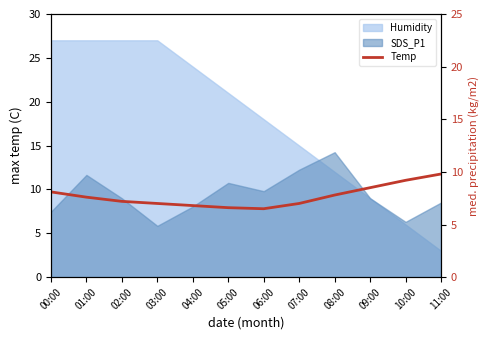

What is the average value?

7.7